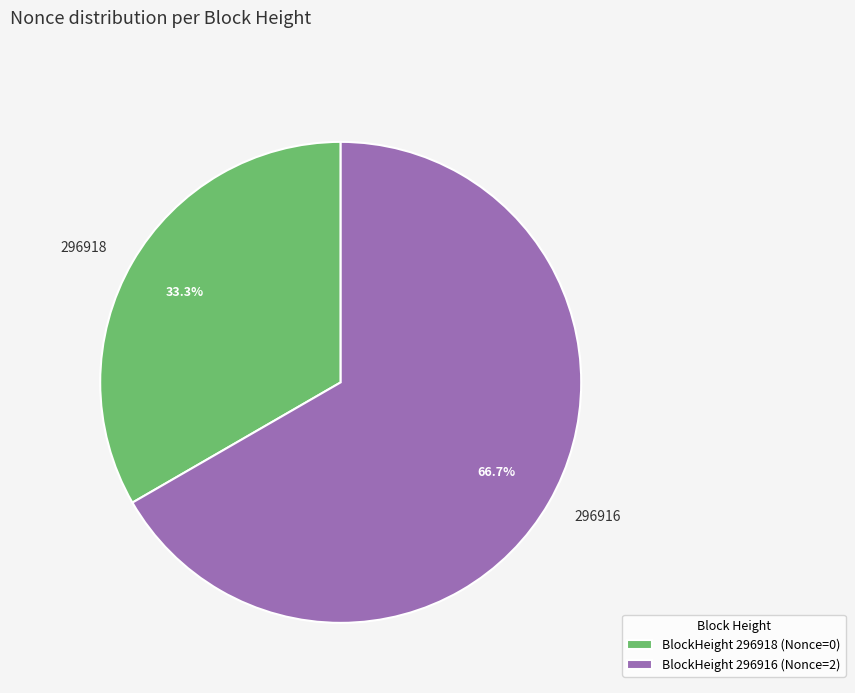

To the nearest percent, what is the difference between the largest and smallest slice percentages?

33%